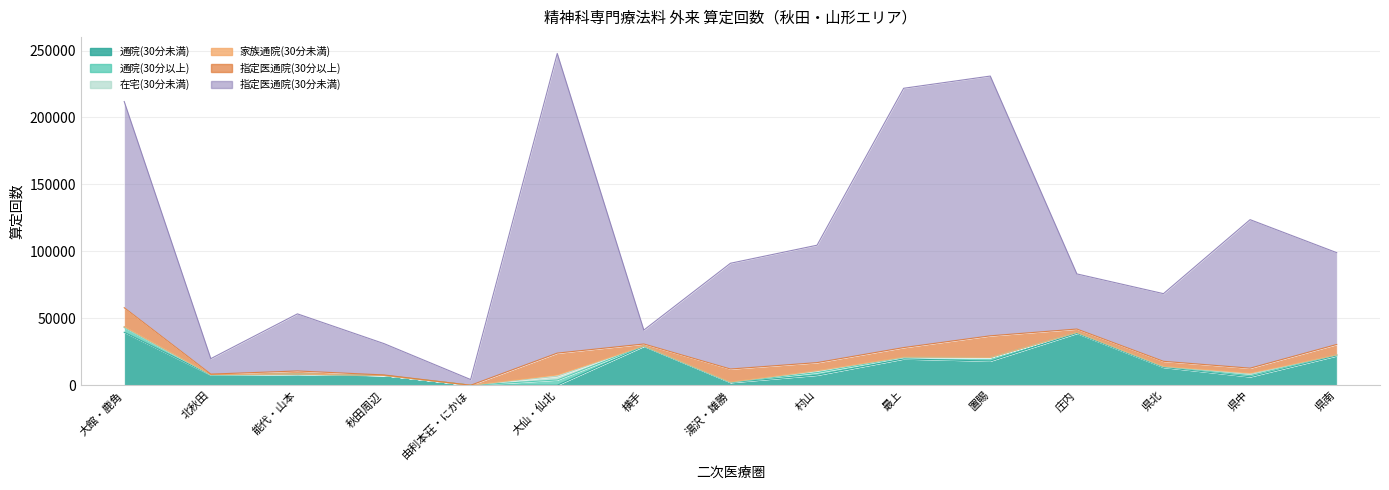

What is the difference between the second highest and second lowest values in the 家族通院(30分未満) series?

815